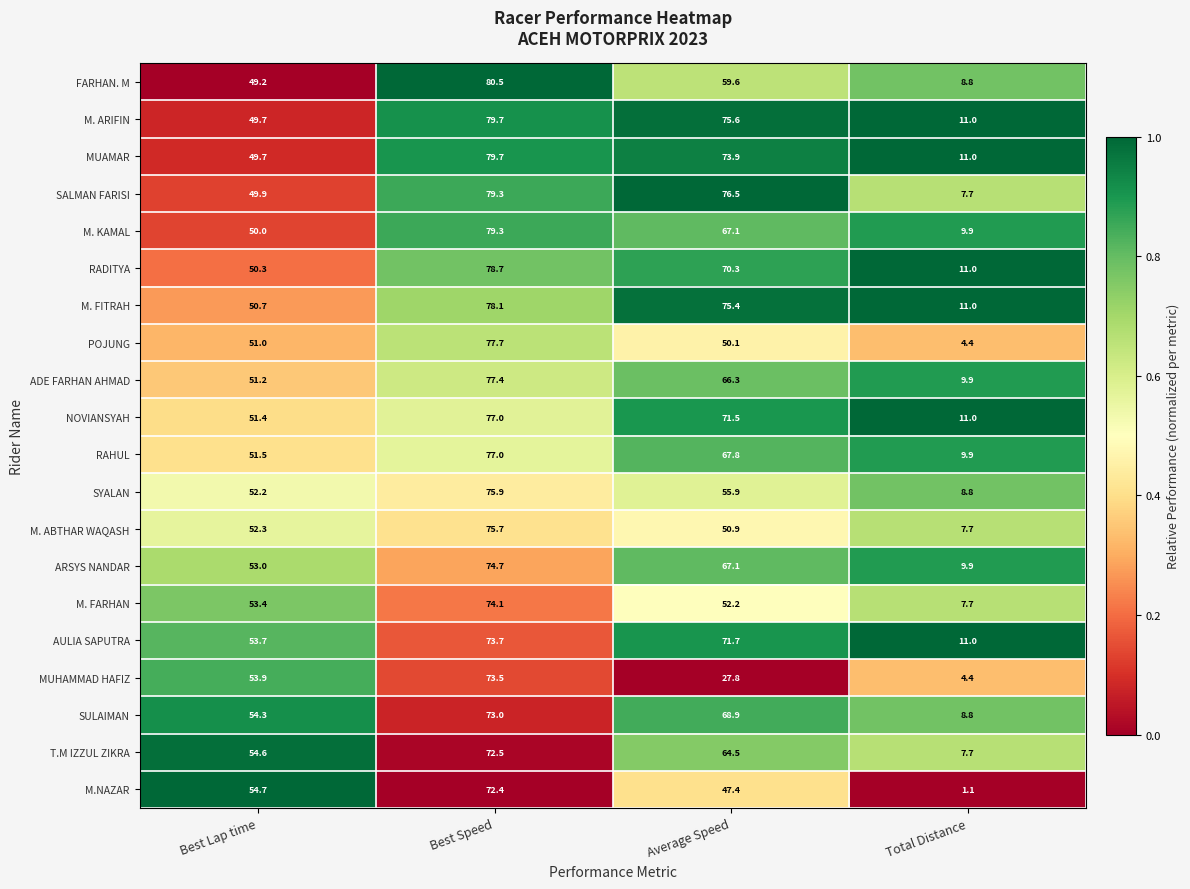

What is the greatest value displayed?

80.5